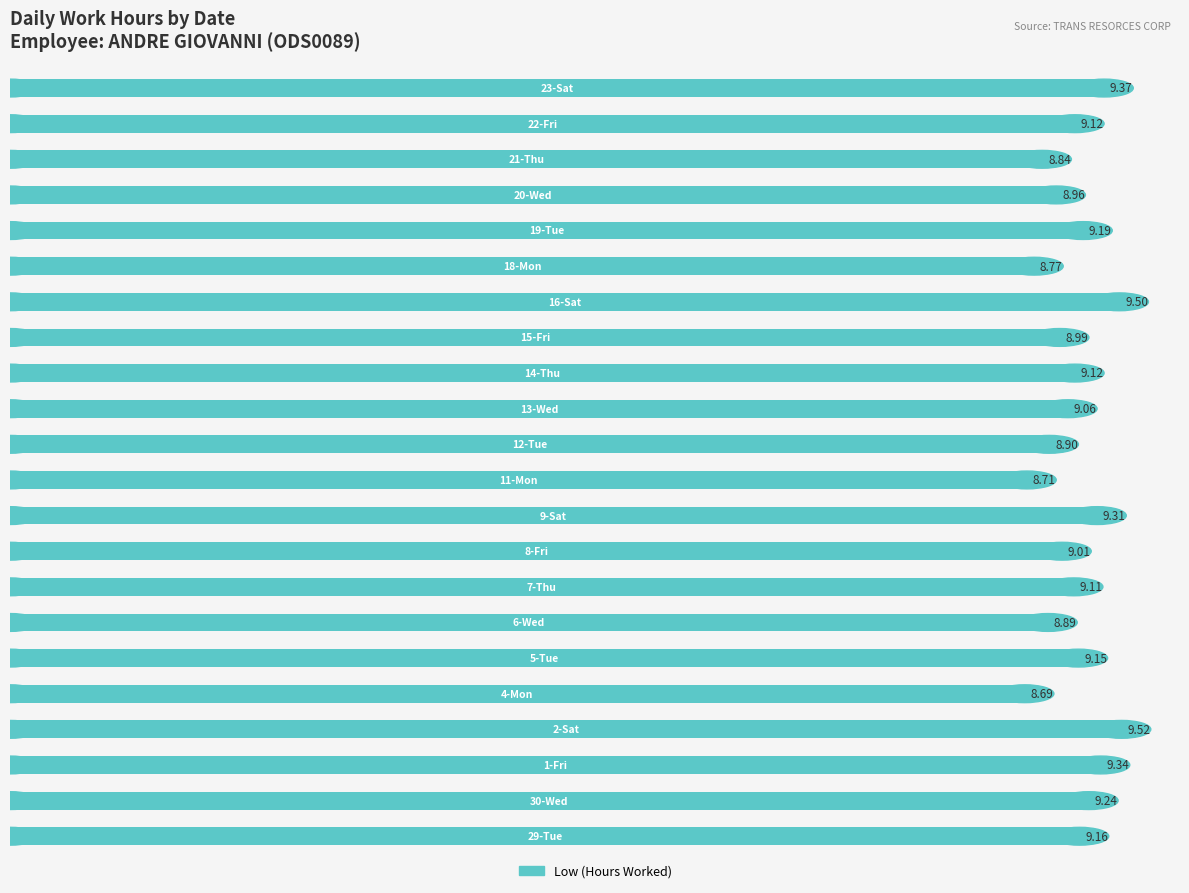

What is the difference between the maximum and minimum values?

0.8